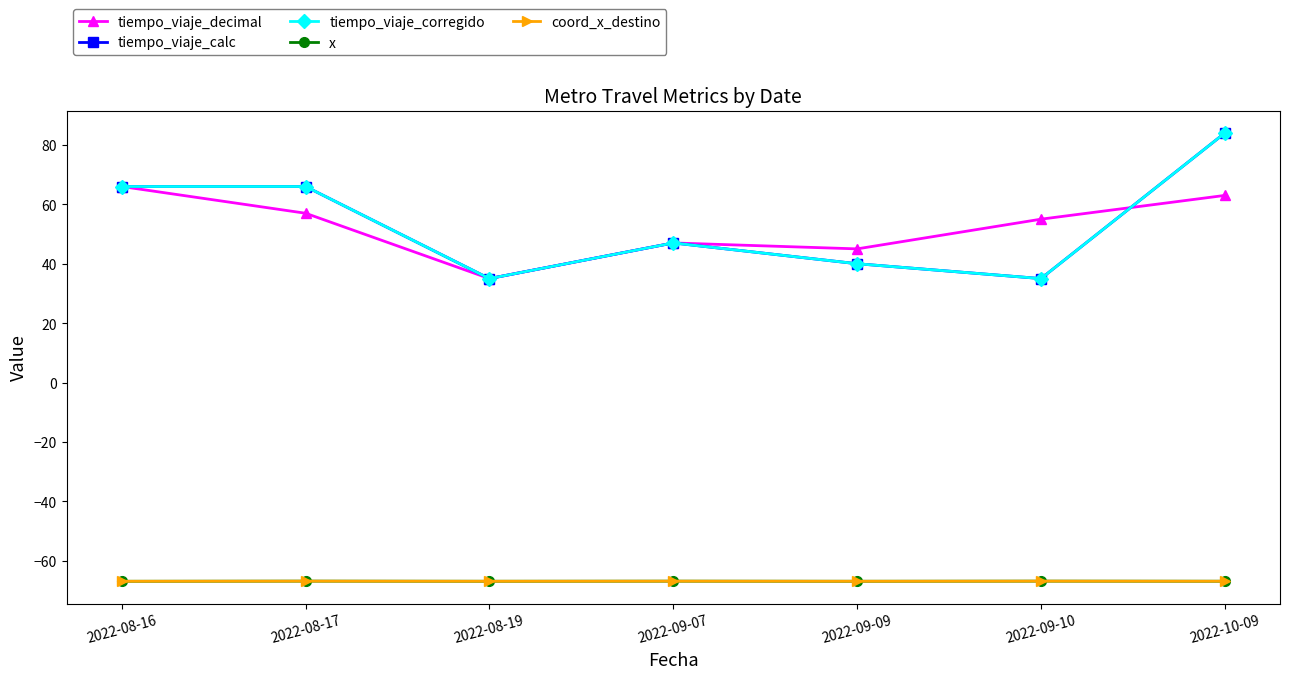

What is the label of the 6th point from the left?

2022-09-10